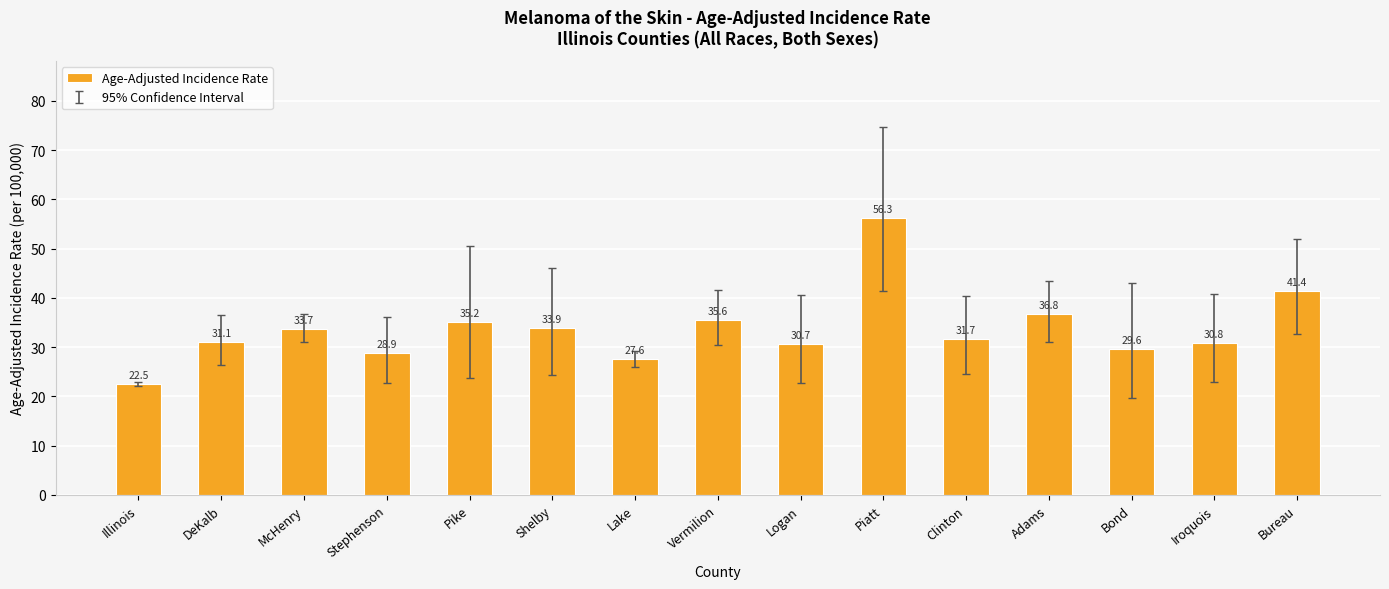

Rank the categories by value from highest to lowest.

Piatt, Bureau, Adams, Vermilion, Pike, Shelby, McHenry, Clinton, DeKalb, Iroquois, Logan, Bond, Stephenson, Lake, Illinois